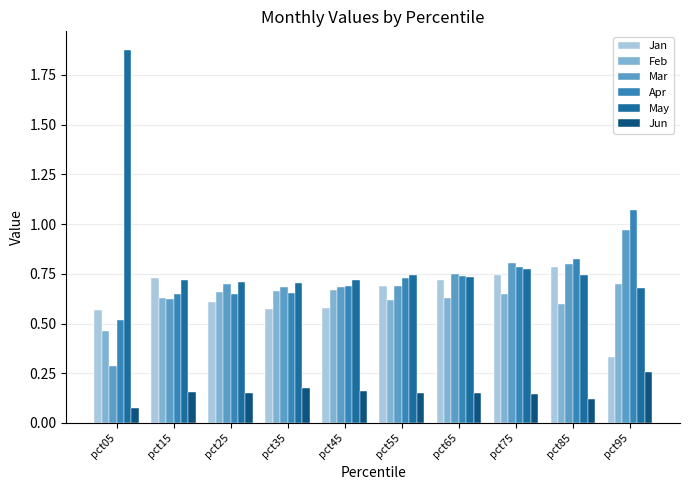

Which series has the largest range (max minus min)?

May